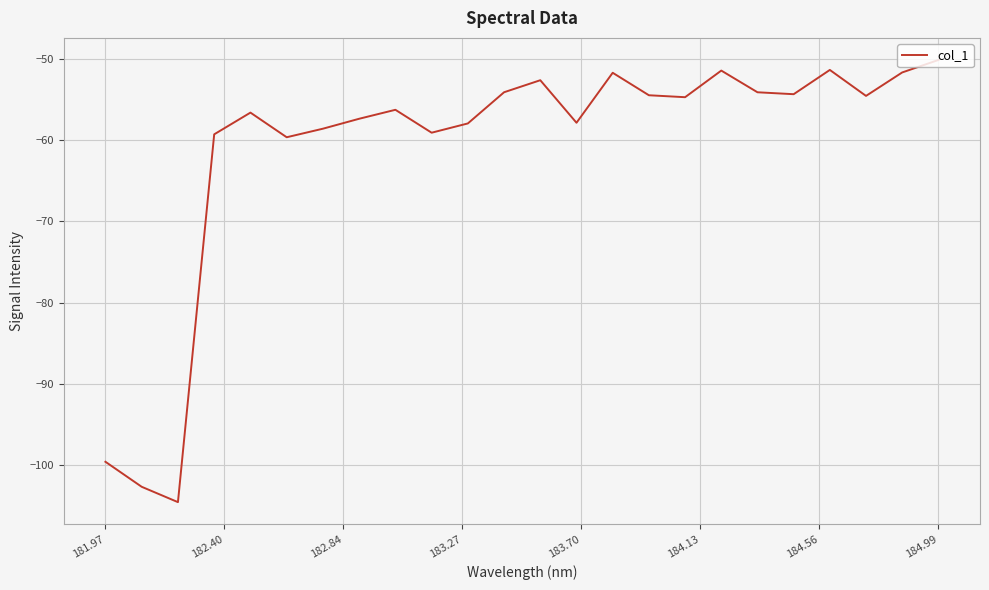

What is the smallest value displayed?

-104.6